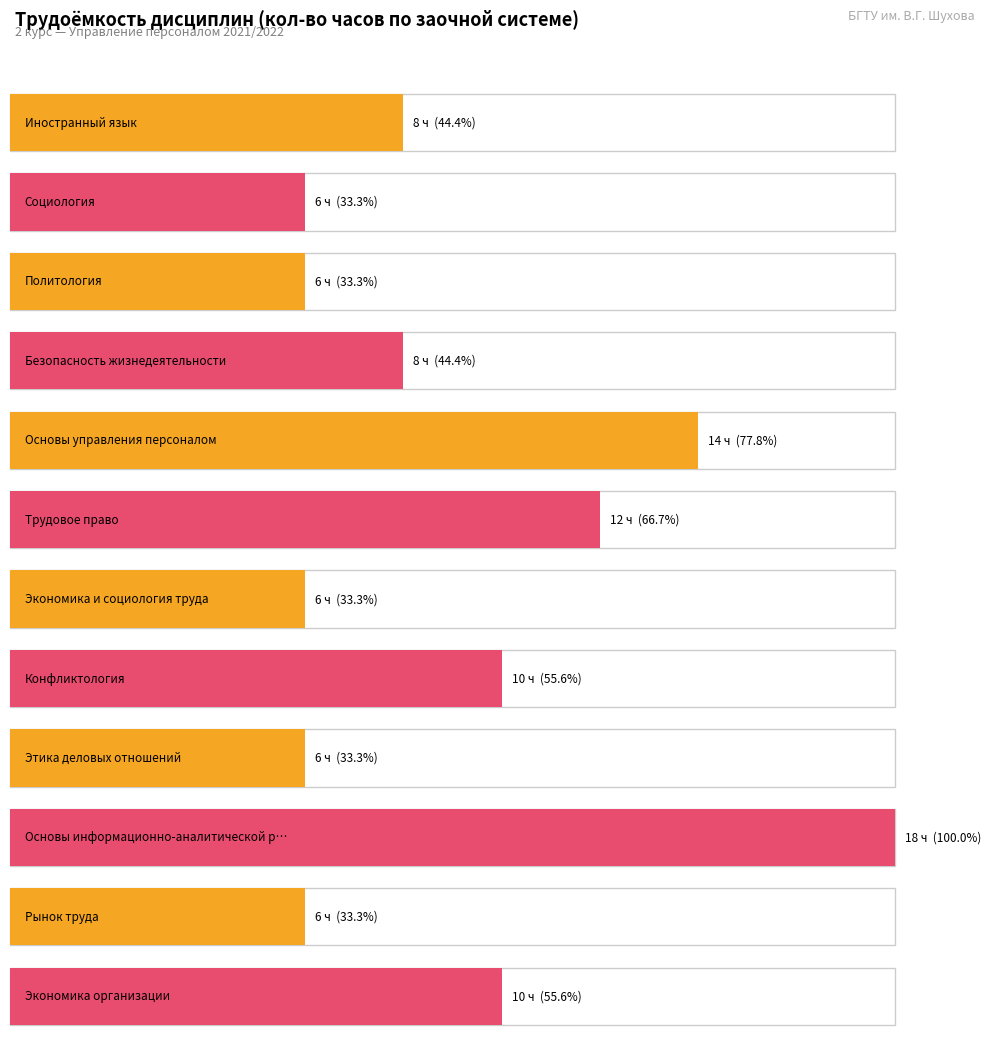

Approximately how many times larger is the value at Социология compared to Экономика и социология труда?

1.0